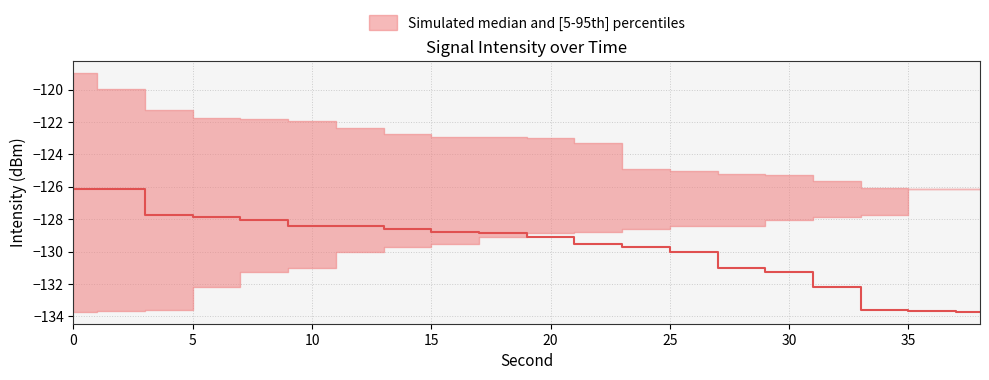

Reading left to right, extract all data points from this chart.

p95: -119.0	-119.9	-121.3	-121.8	-121.8	-121.9	-122.3	-122.7	-122.9	-122.9	-123.0	-123.3	-124.9	-125.0	-125.2	-125.2	-125.7	-126.1	-126.1	-126.1
median: -126.1	-126.1	-127.7	-127.9	-128.0	-128.4	-128.4	-128.6	-128.8	-128.9	-129.1	-129.5	-129.7	-130.0	-131.0	-131.3	-132.2	-133.6	-133.7	-133.7
p5: -133.7	-133.7	-133.6	-132.2	-131.3	-131.0	-130.0	-129.7	-129.5	-129.1	-128.9	-128.8	-128.6	-128.4	-128.4	-128.0	-127.9	-127.7	-126.1	-126.1